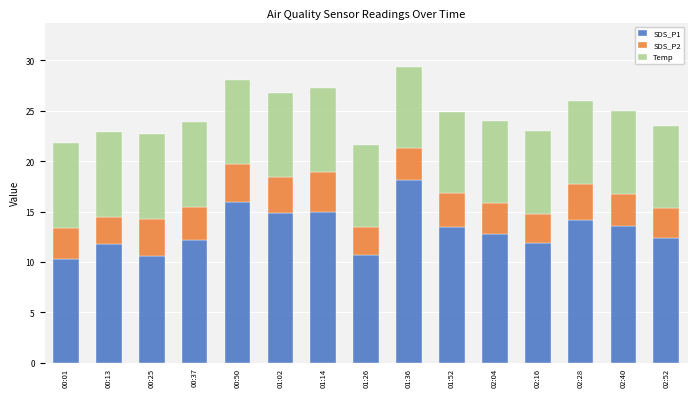

What is the difference between the maximum and minimum values in the SDS_P1 series?

7.9